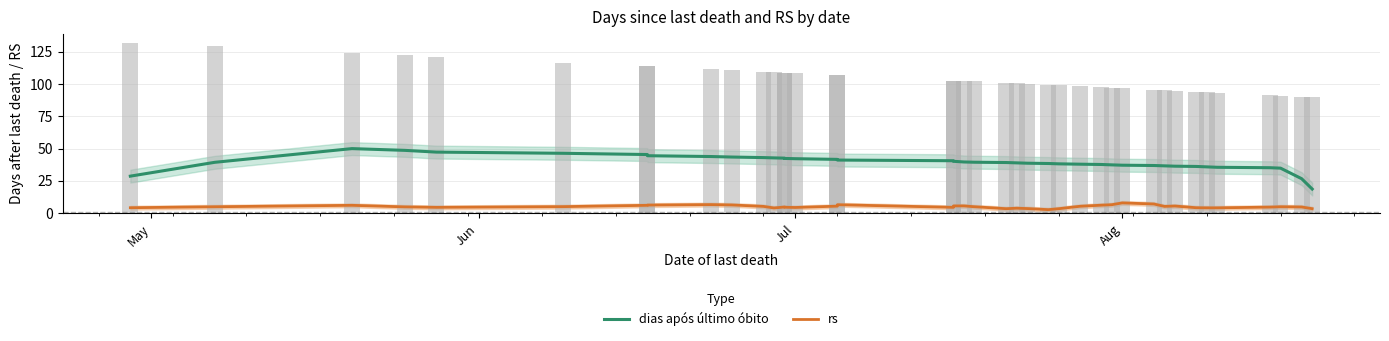

At which label is rs closest to 5?

Jun